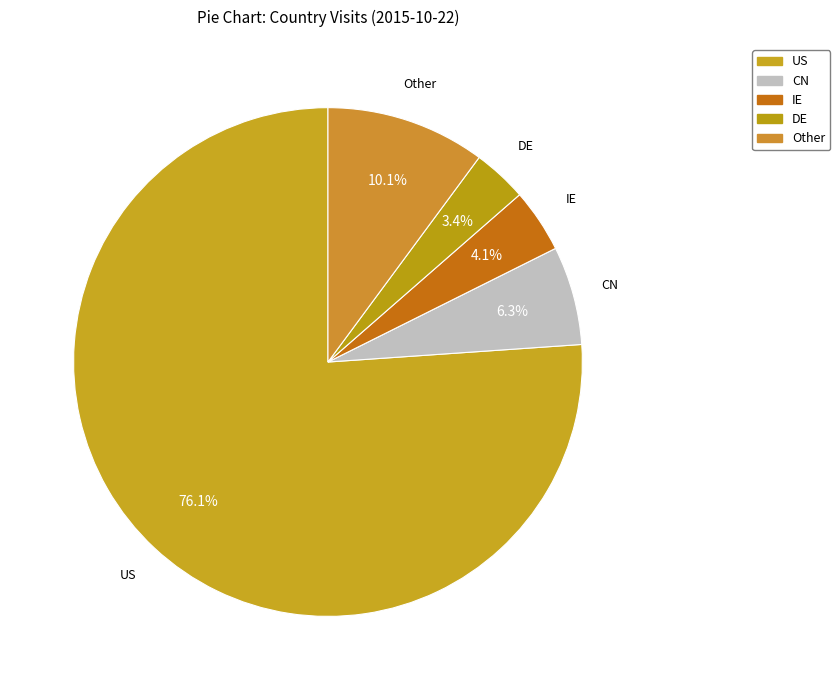

Count the number of slices in the pie.

5